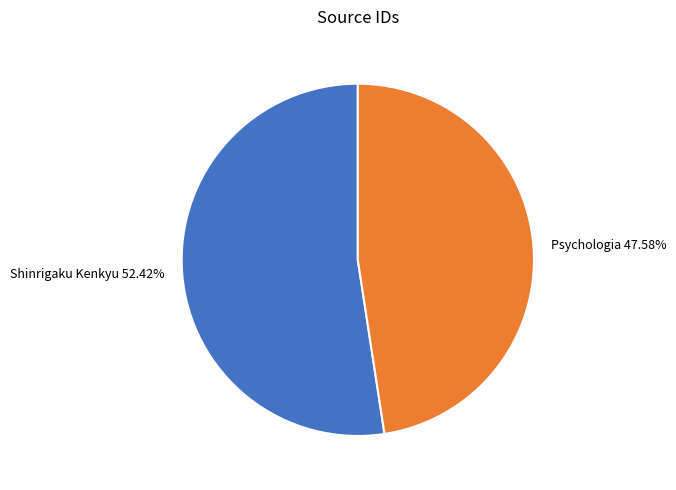

Approximately how many times larger is the value at Shinrigaku Kenkyu compared to Psychologia?

1.1